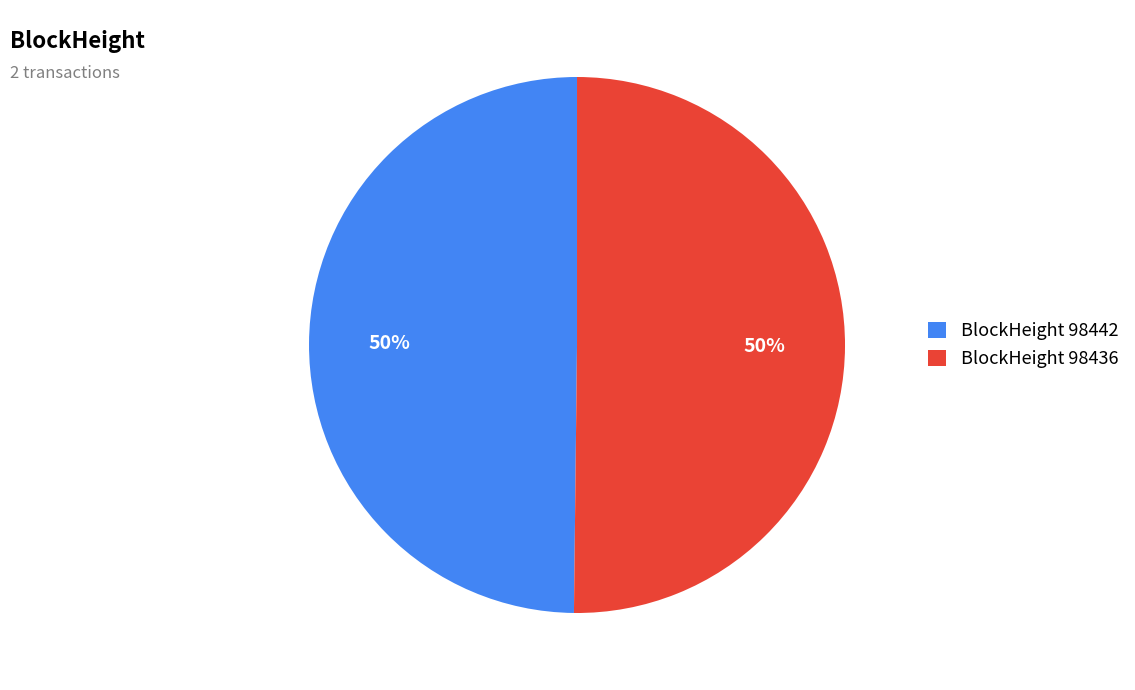

What is the ratio of the value at BlockHeight 98442 to the value at BlockHeight 98436?

1.0